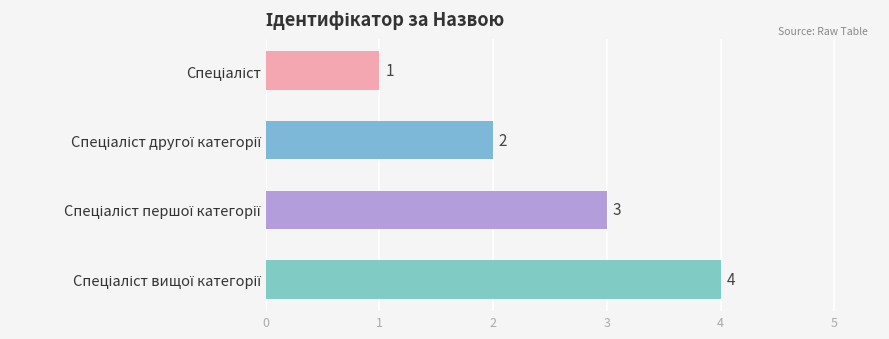

Does the chart contain any negative values?

No